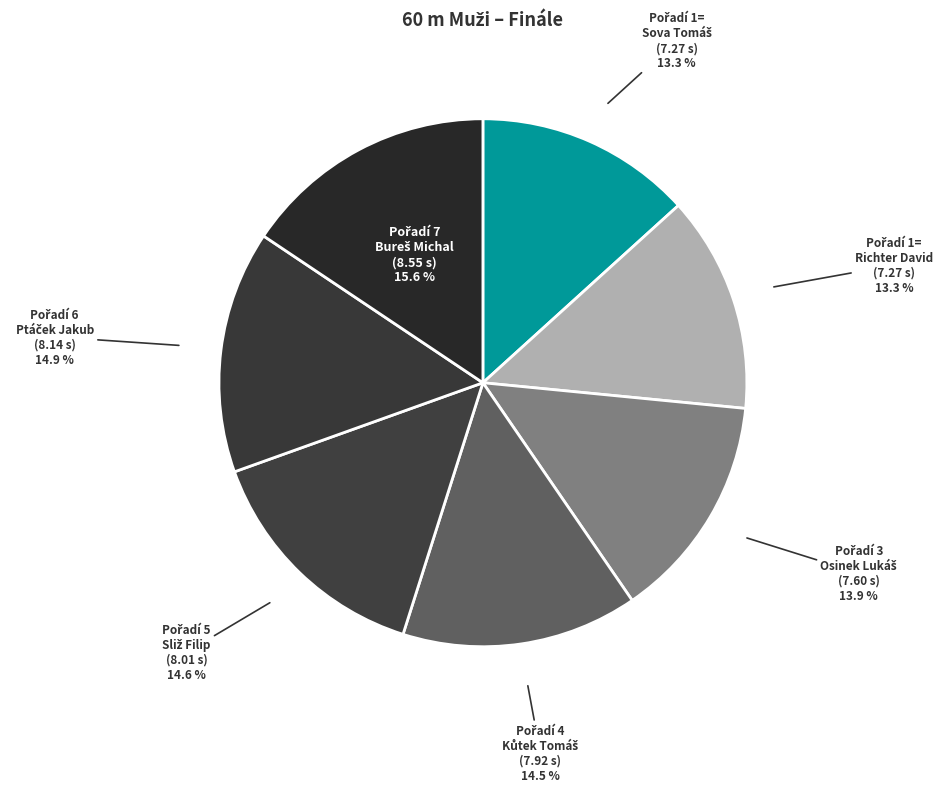

How many segments does this pie chart have?

7